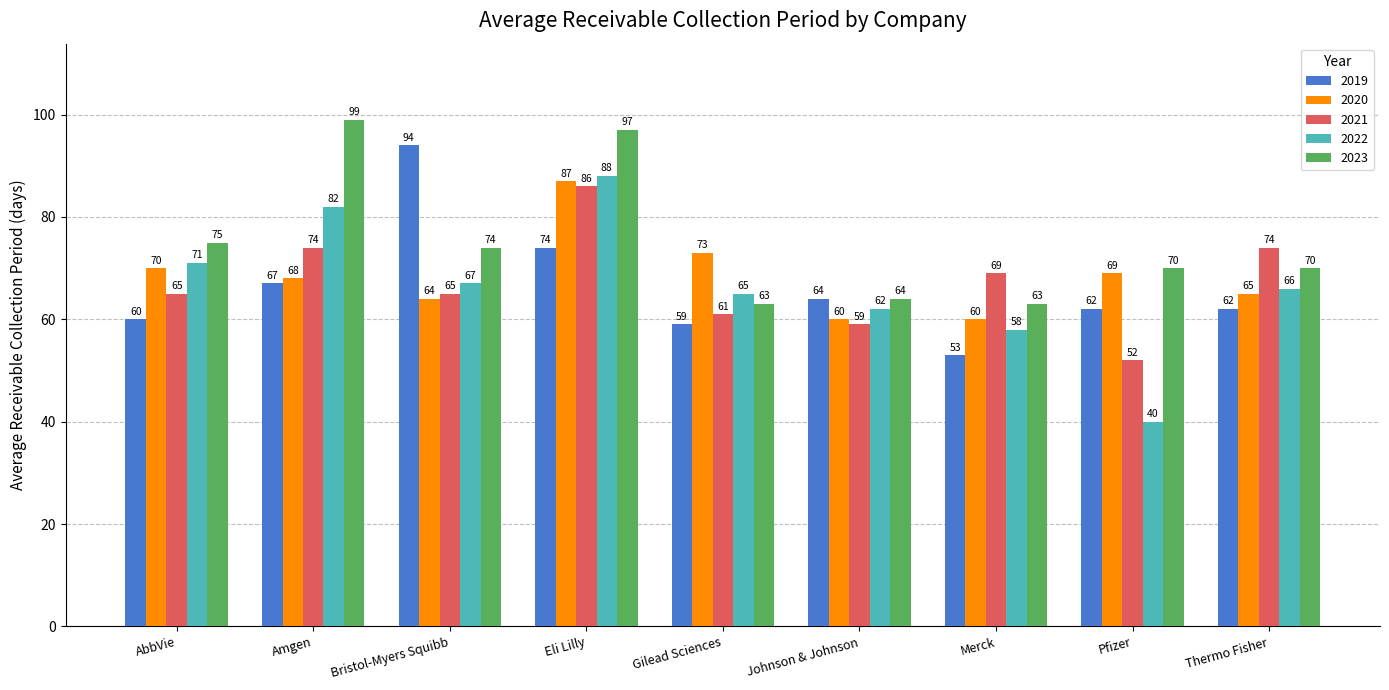

At how many categories does at least one series exceed 80?

3